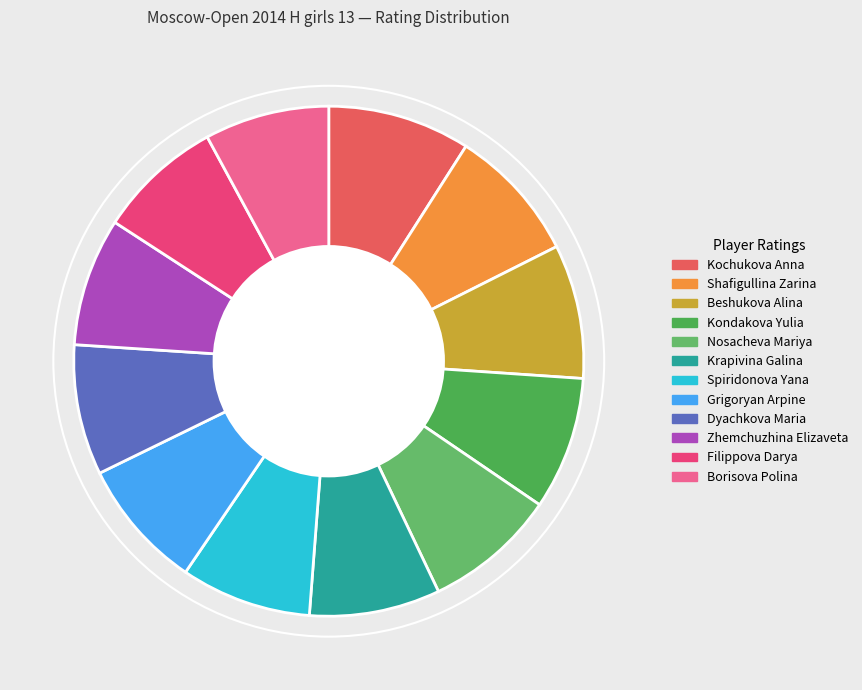

What is the largest slice in the pie chart?

Kochukova Anna